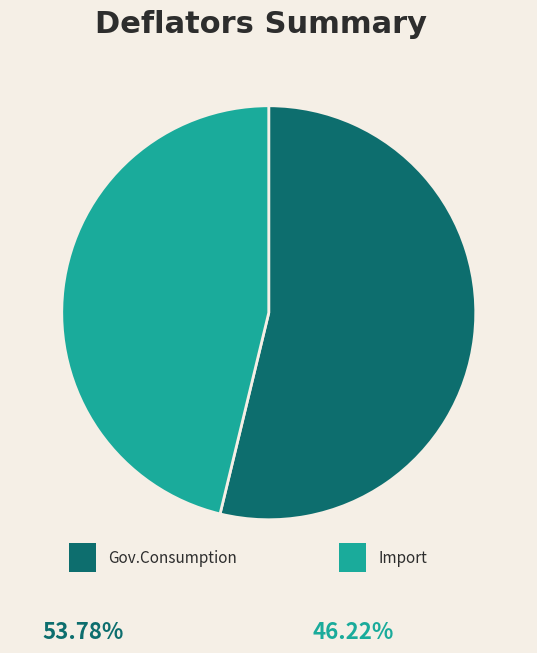

Is there a majority slice in this chart?

Yes